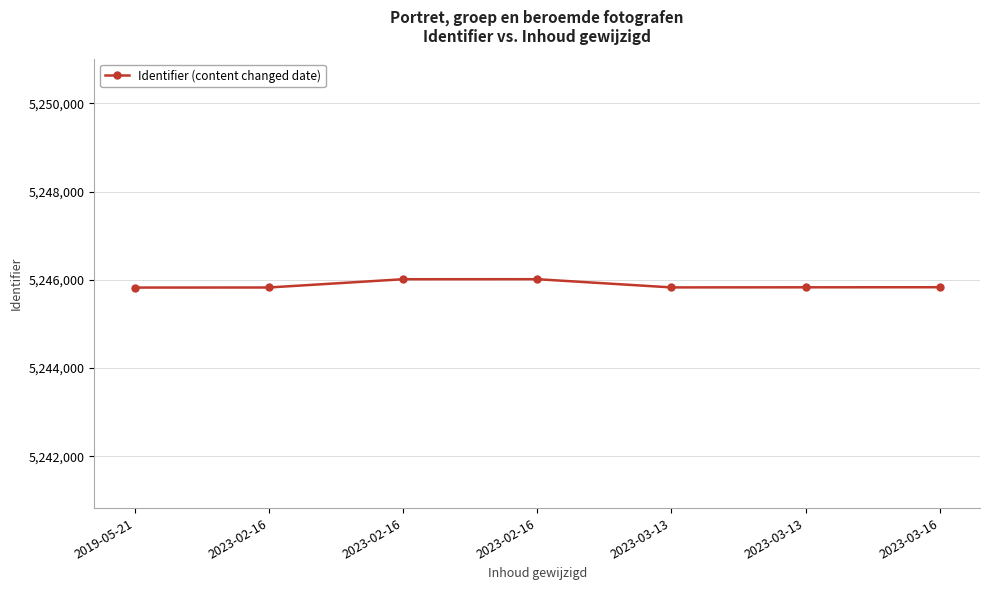

Does the chart display data point markers on the line(s)?

Yes